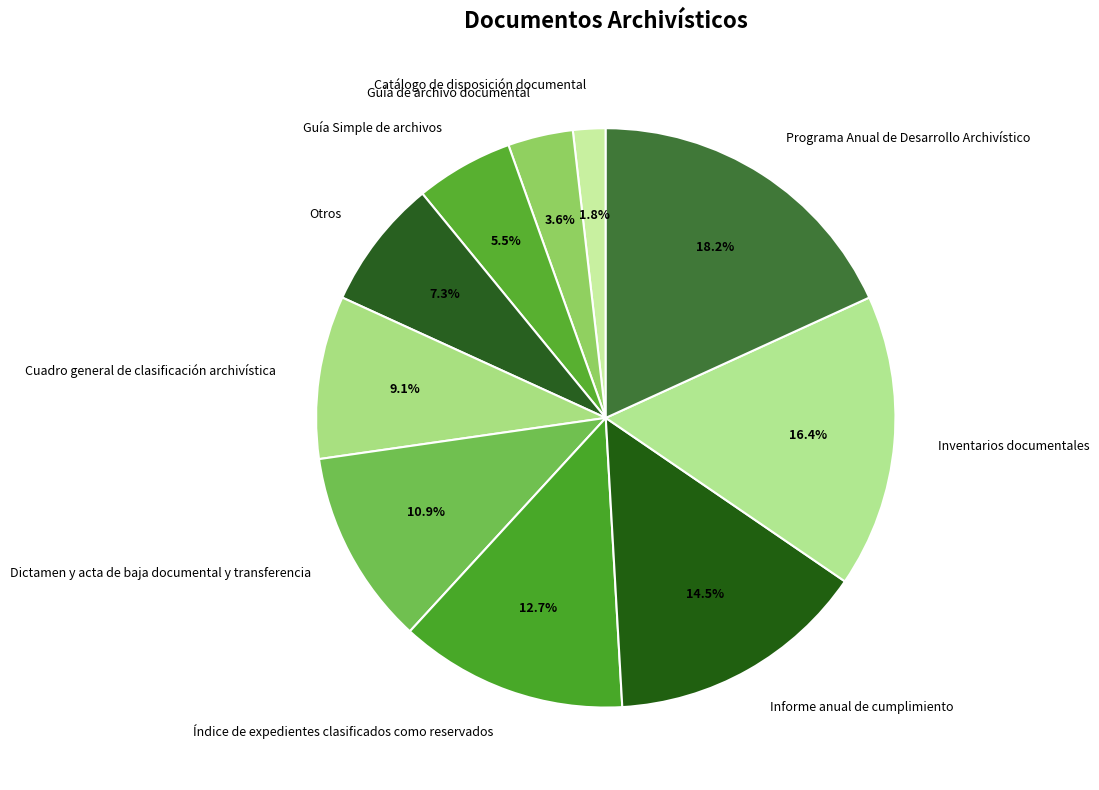

Which slice is the largest?

Programa Anual de Desarrollo Archivístico